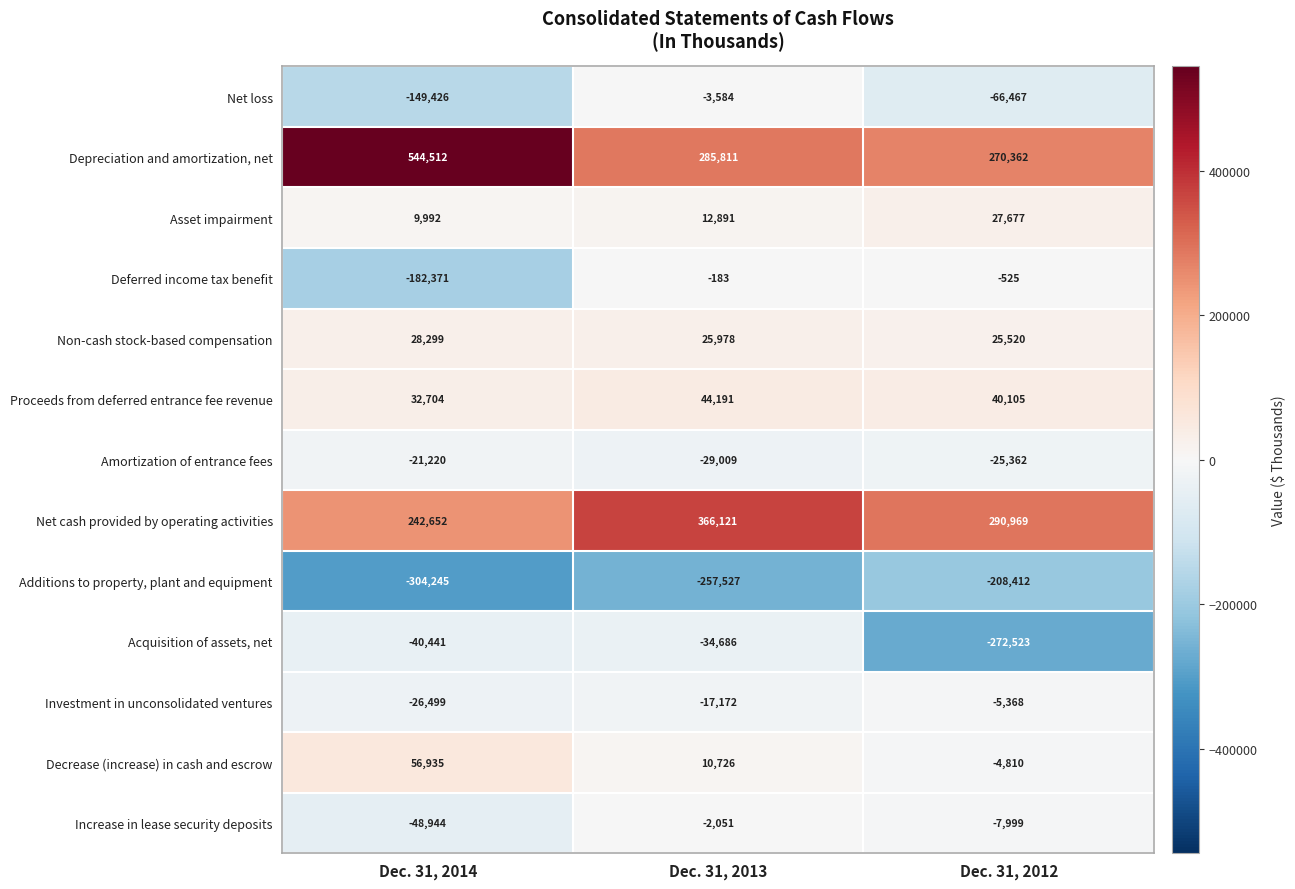

What is the difference between the highest and lowest values at Dec. 31, 2014?

848757